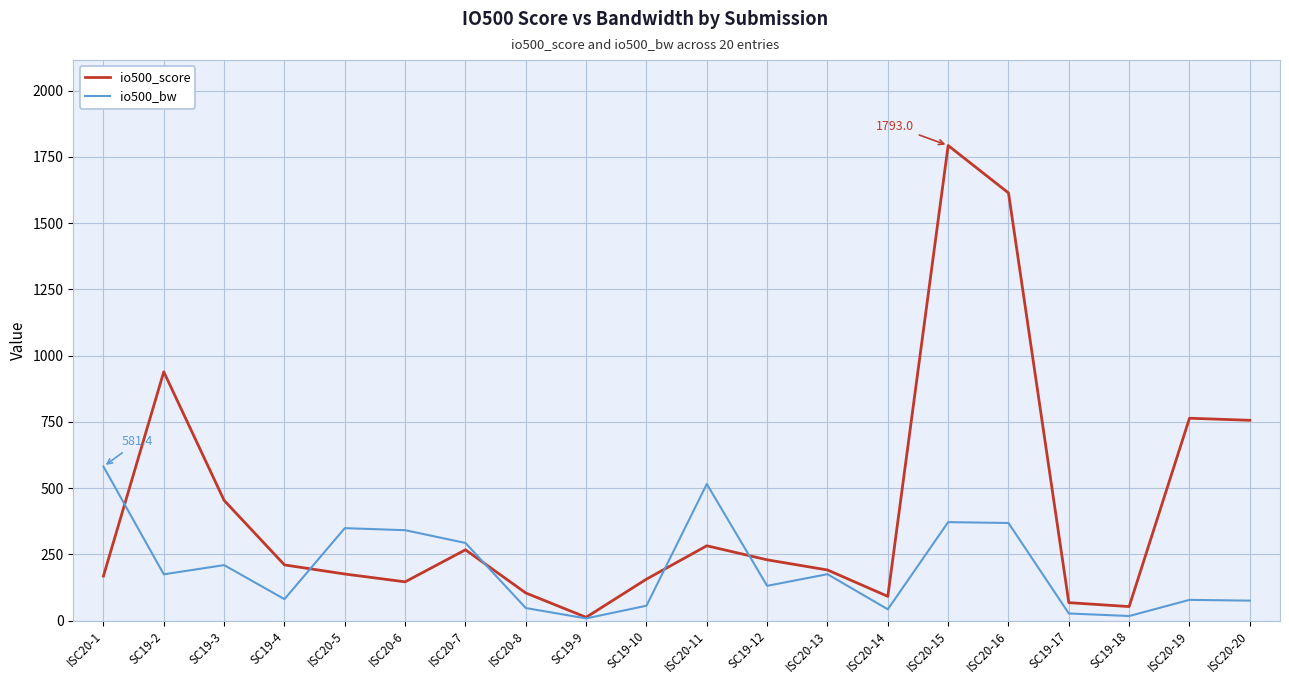

What is the spread (max minus min) of values at SC19-10?

100.3